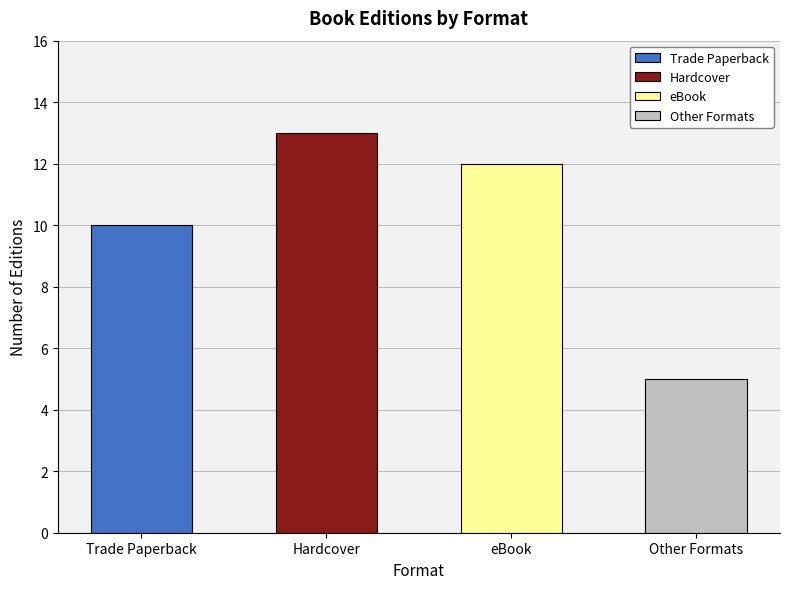

Reading right to left, what are all the values shown in this chart?

5	12	13	10